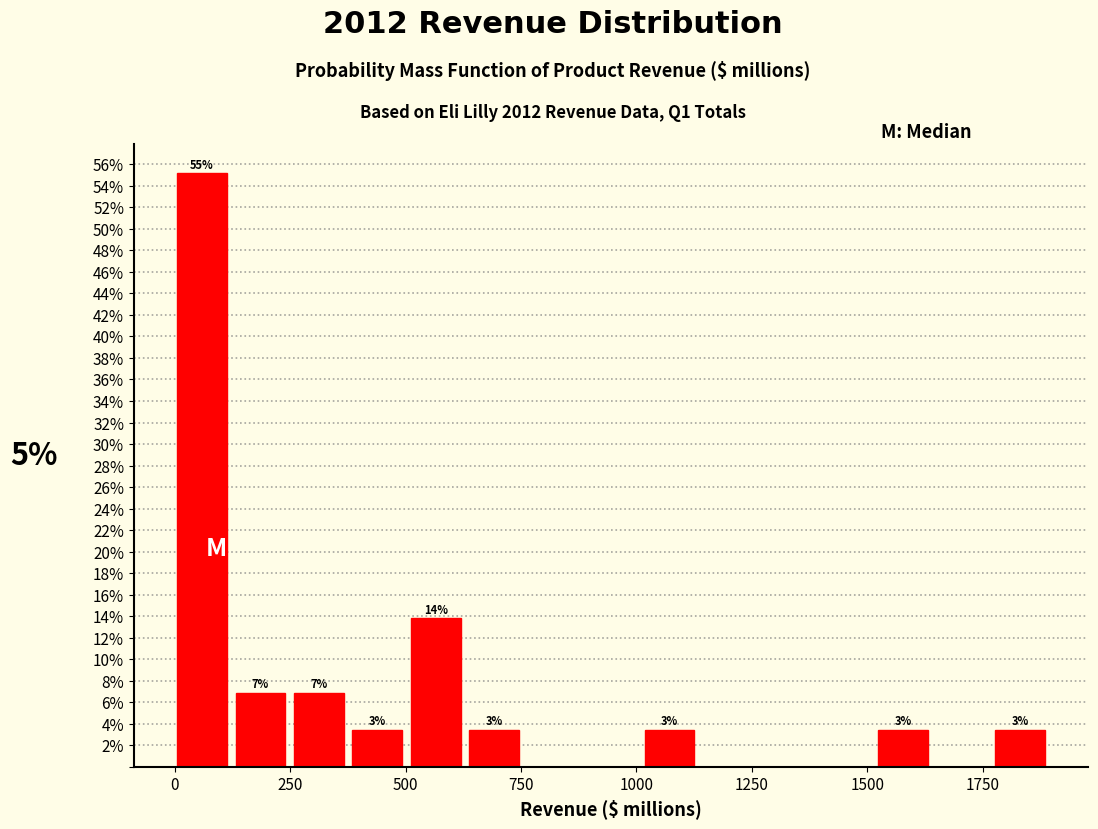

Read against the x-axis, roughly where is the centre of the tallest bar?

50